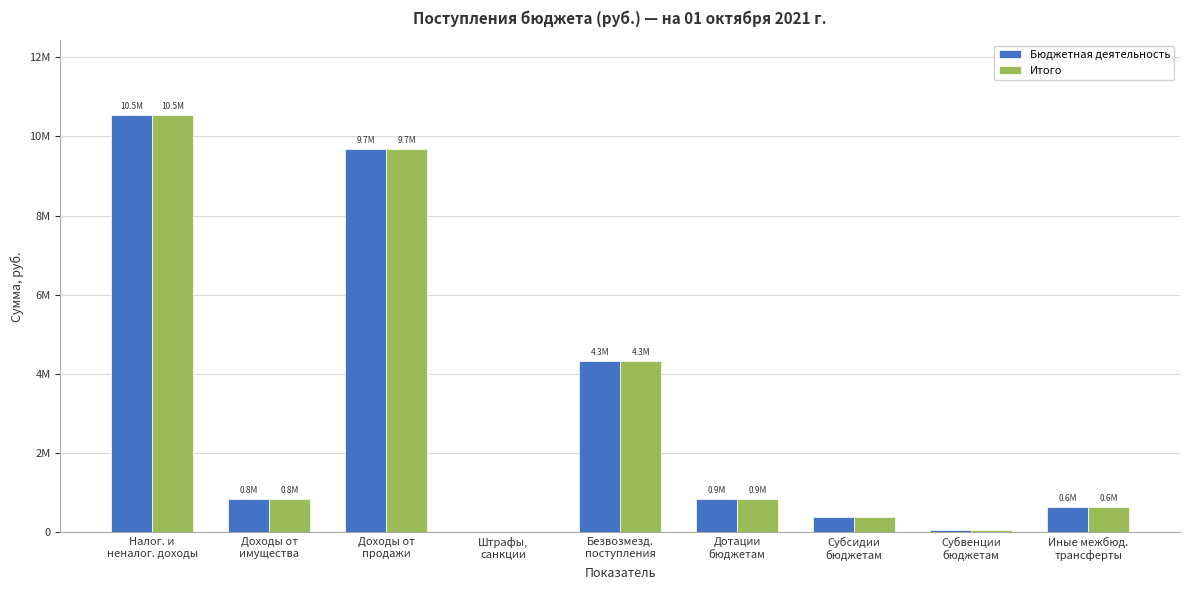

Does the chart contain stacked bars?

No